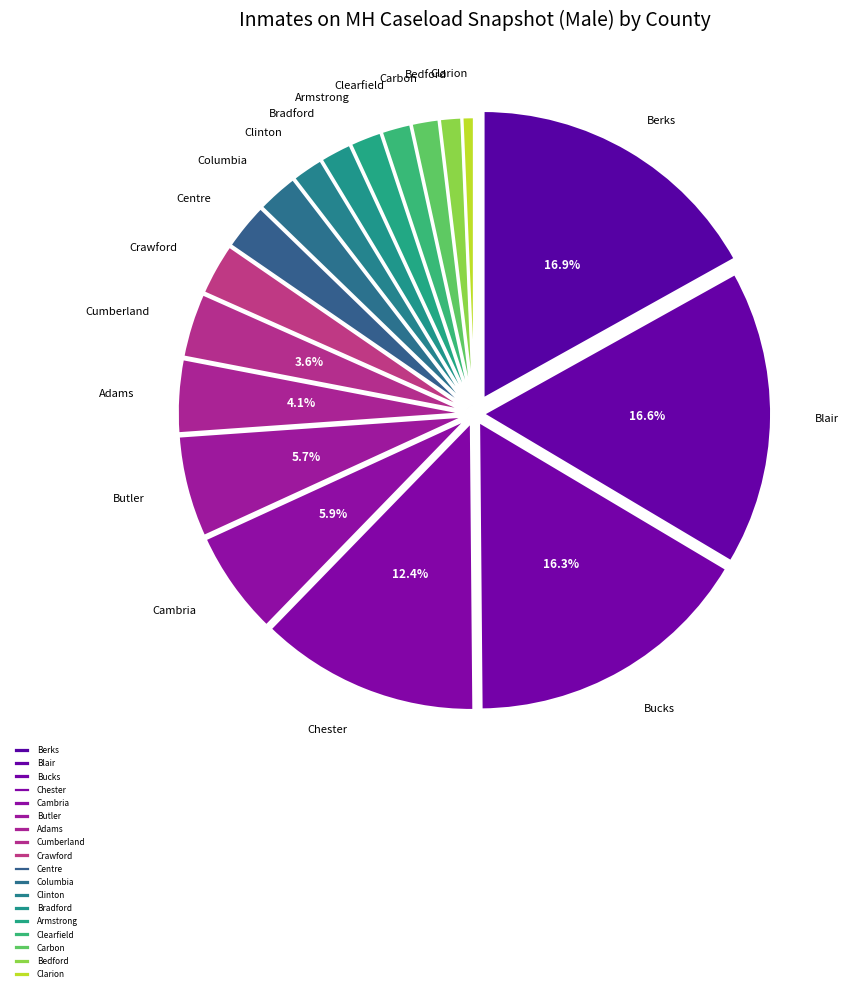

How many slices are in this pie chart?

18